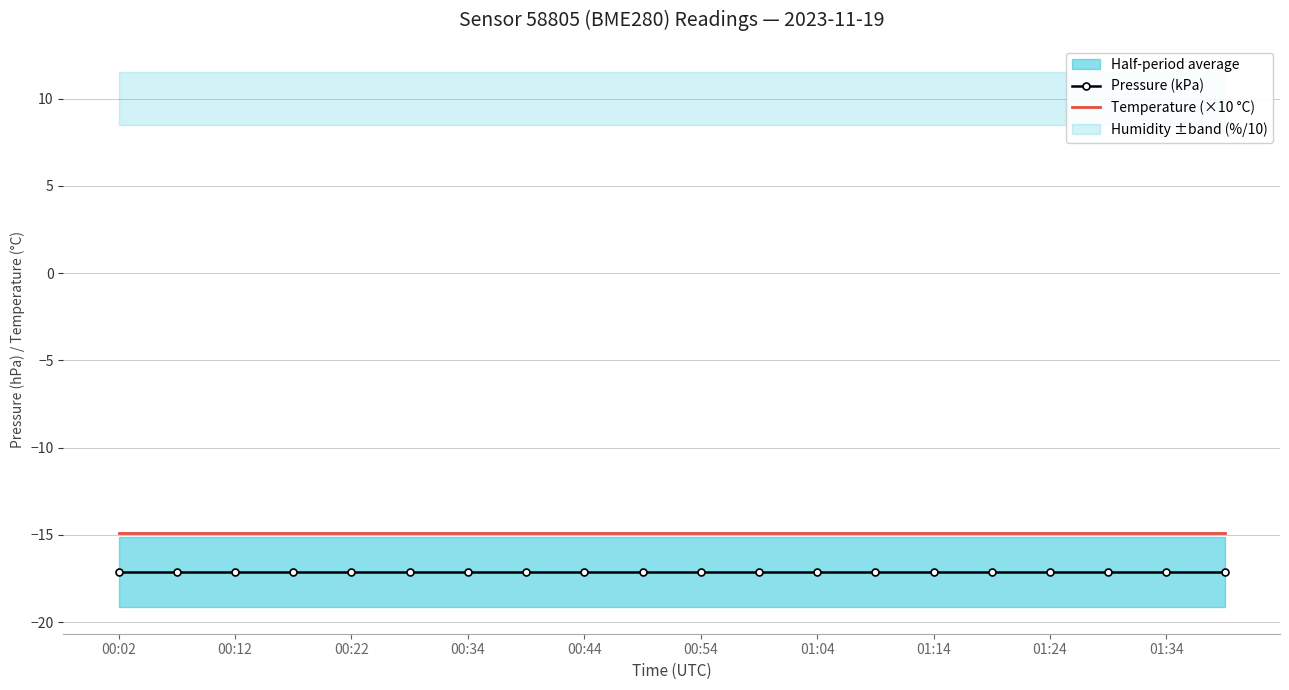

The Pressure (kPa) series shows -17.1 at 01:34. True or false?

True